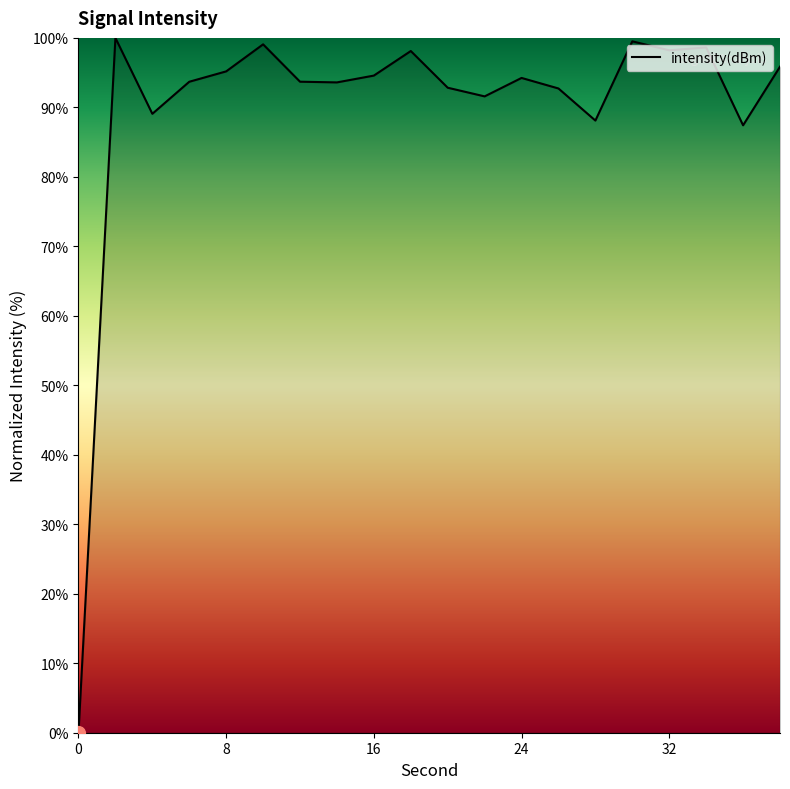

What is the difference between the maximum and minimum values?

100.0